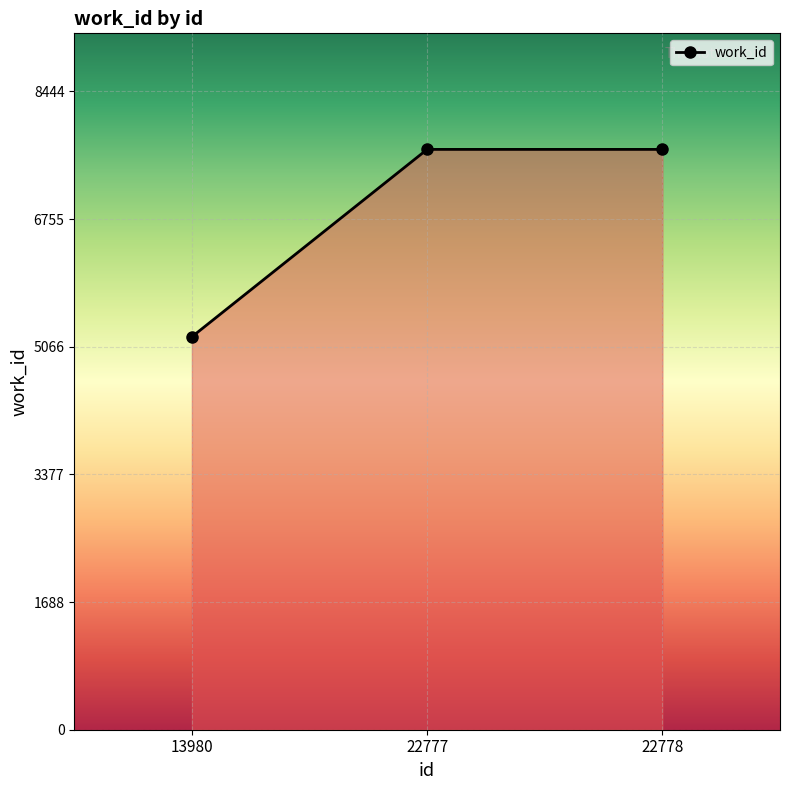

The value at 22778 is 7677. True or false?

True